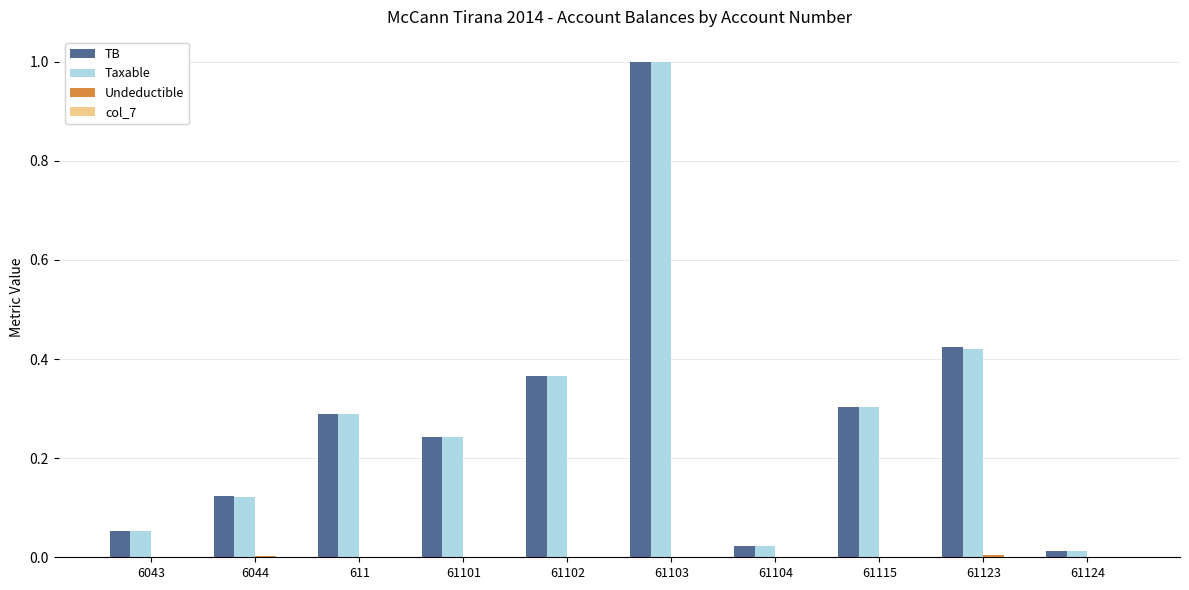

True or false: TB has a value of 0.0 at 61124.

True